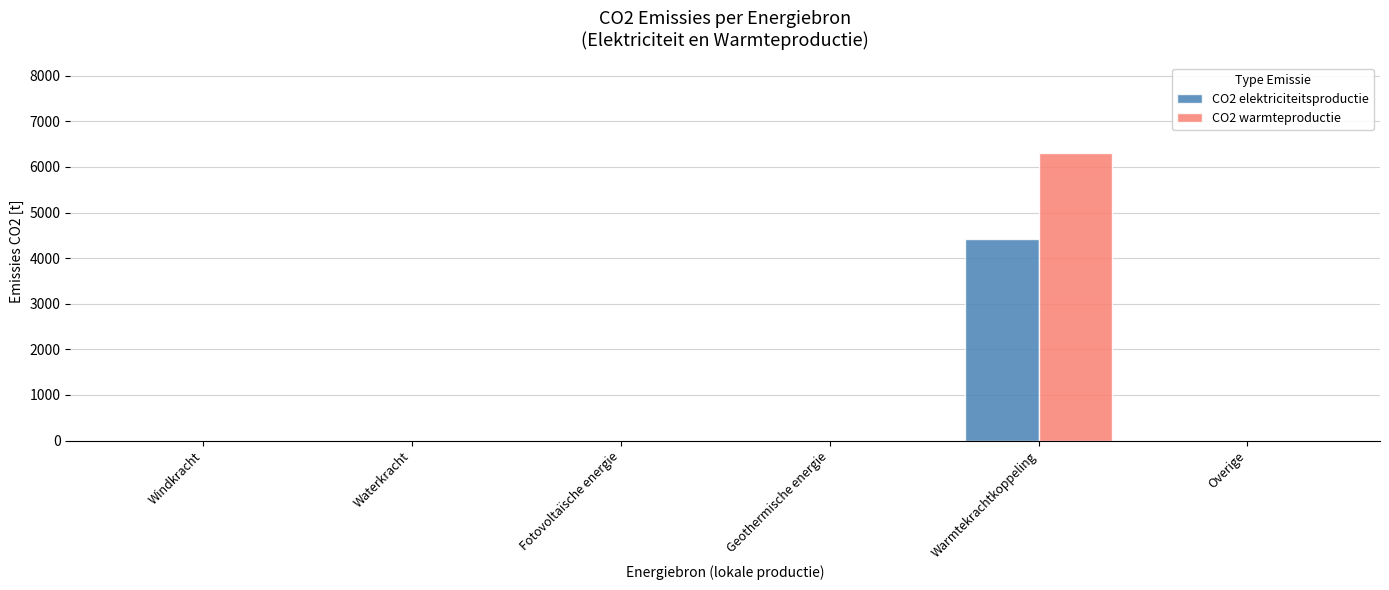

Reading left to right, extract all data points from this chart.

CO2 elektriciteitsproductie: Windkracht=0.0	Waterkracht=0.0	Fotovoltaïsche energie=0.0	Geothermische energie=0.0	Warmtekrachtkoppeling=4412.4	Overige=0.0
CO2 warmteproductie: Windkracht=0.0	Waterkracht=0.0	Fotovoltaïsche energie=0.0	Geothermische energie=0.0	Warmtekrachtkoppeling=6303.4	Overige=0.0